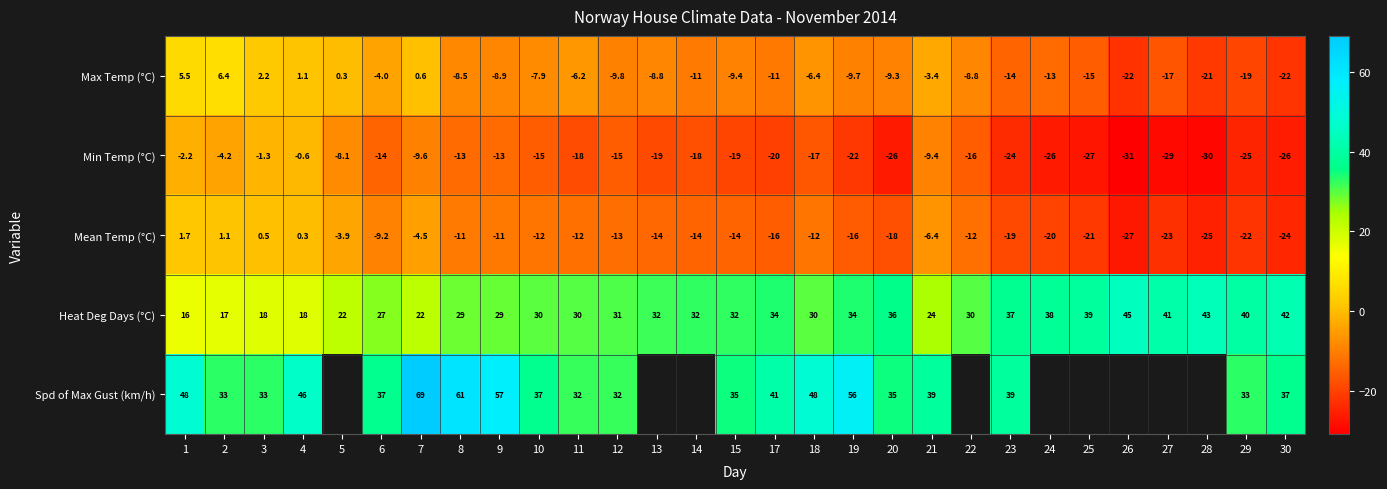

Count the number of data series in this chart.

5